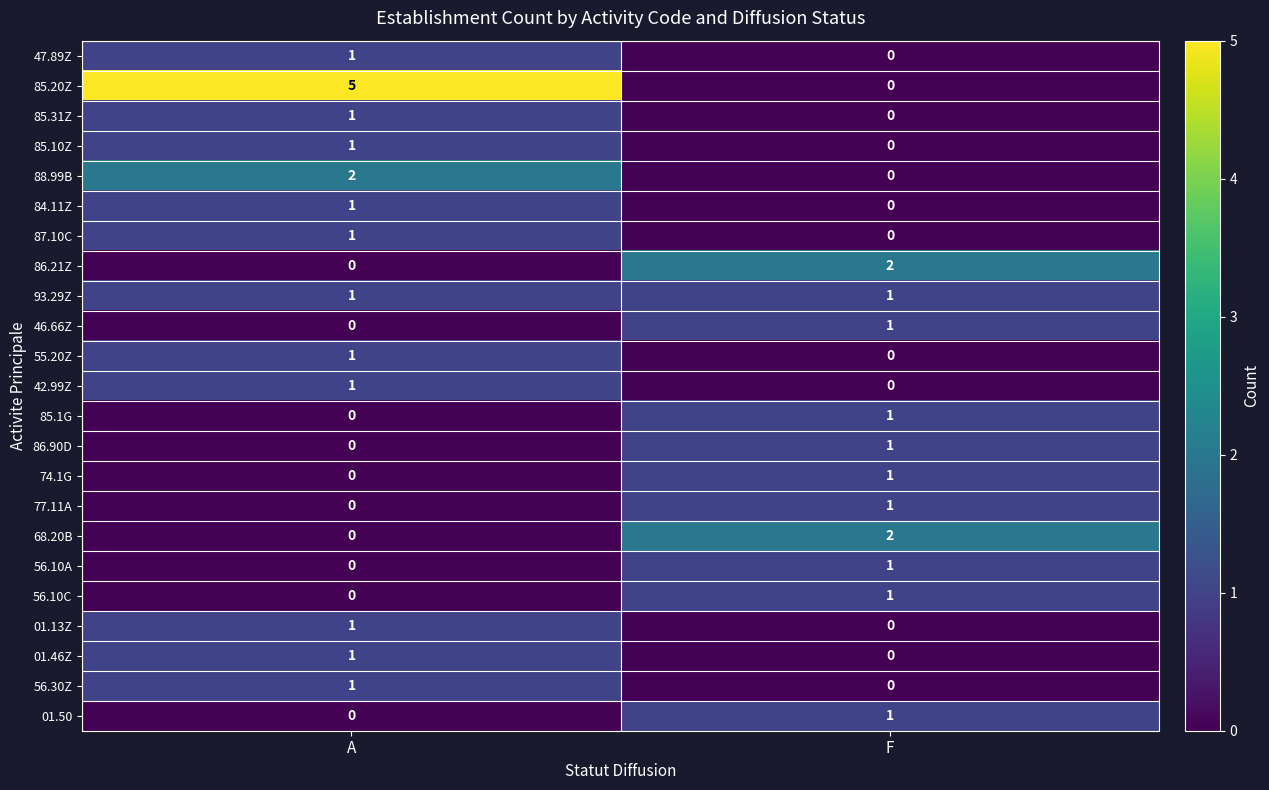

What is the maximum value shown in the chart?

5